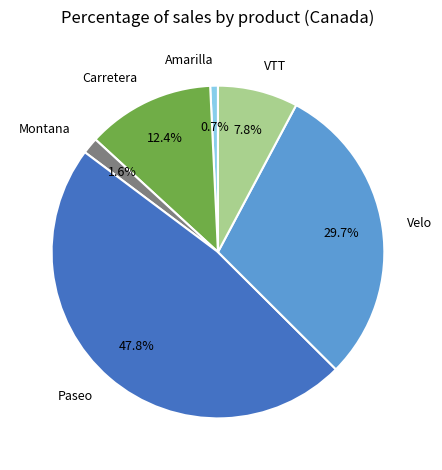

Rank the categories by value from lowest to highest.

Amarilla, Montana, VTT, Carretera, Velo, Paseo